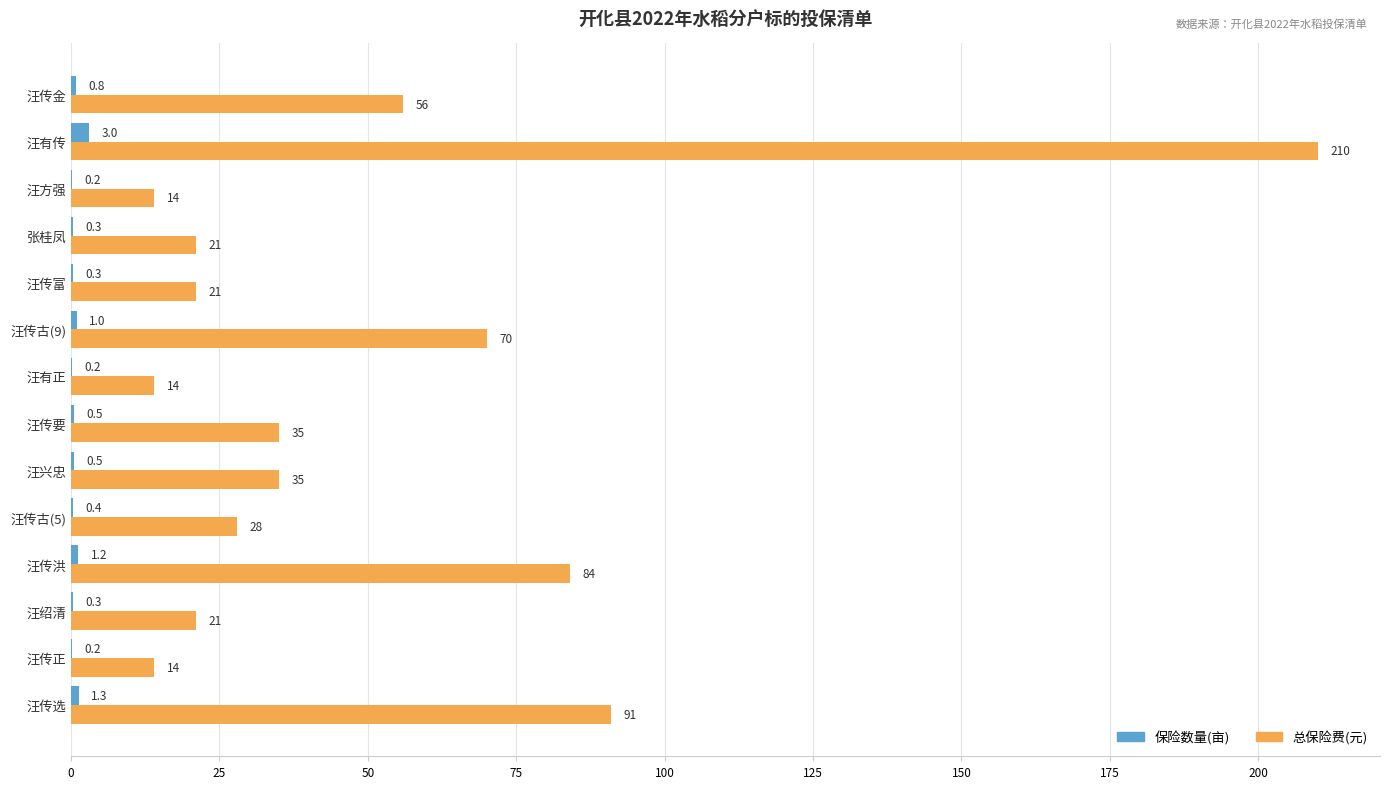

True or false: 保险数量(亩) has a value of 3.0 at 汪有传.

True